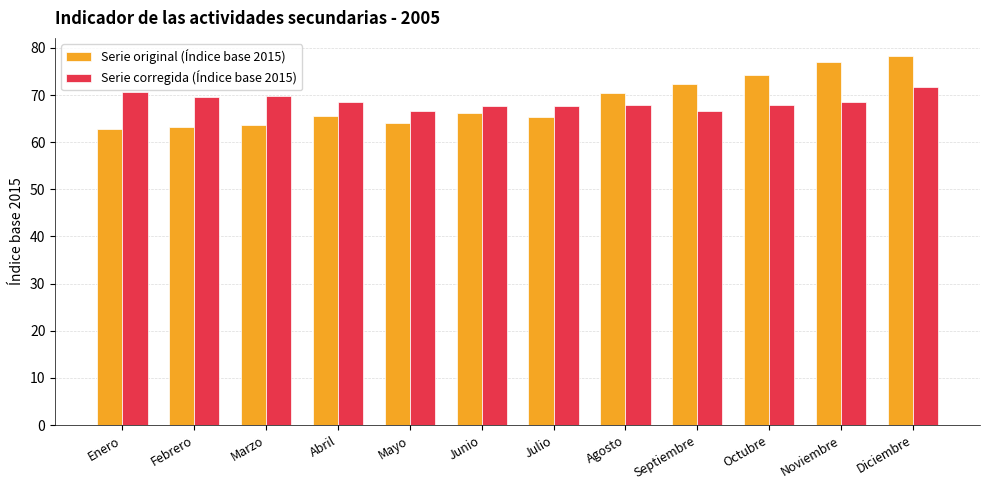

Does the chart contain any negative values?

No